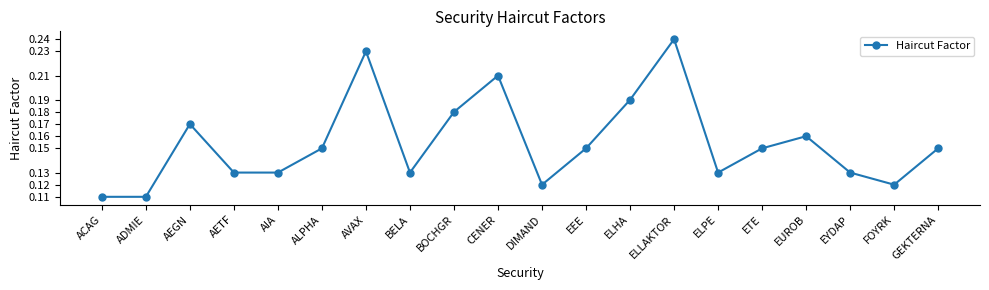

What is the label of the 13th point from the right?

BELA